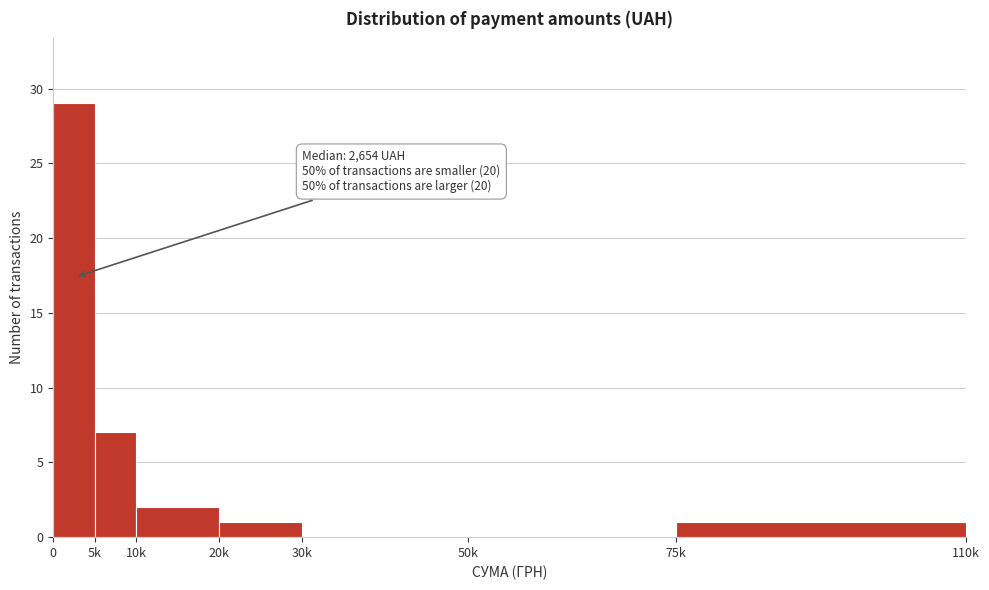

Reading left to right, transcribe all the data shown in this chart.

0=29	5k=7	10k=2	20k=1	30k=0	50k=0	75k=1